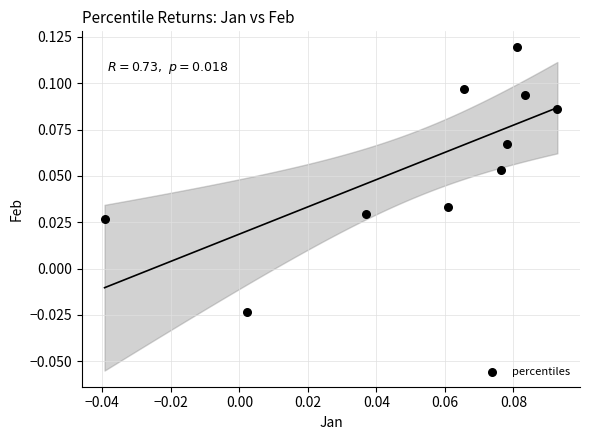

How many points are shown in the scatter plot?

10